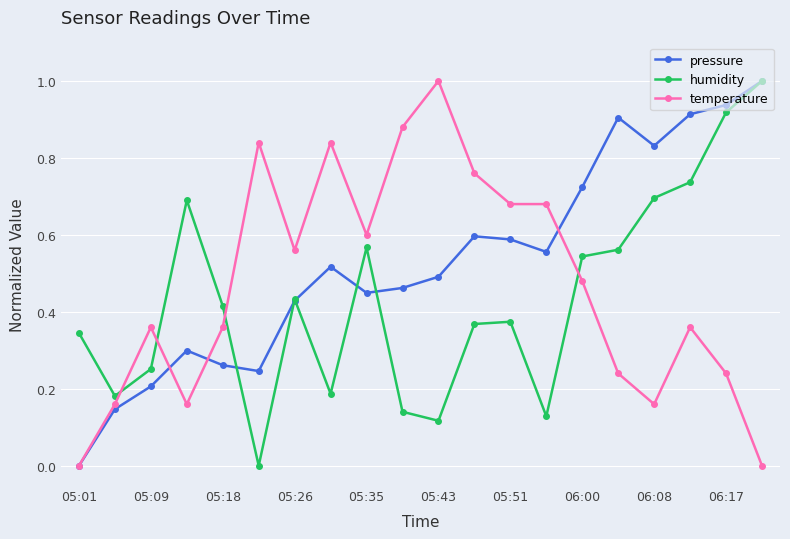

What is the difference between the maximum and minimum values in the humidity series?

1.0